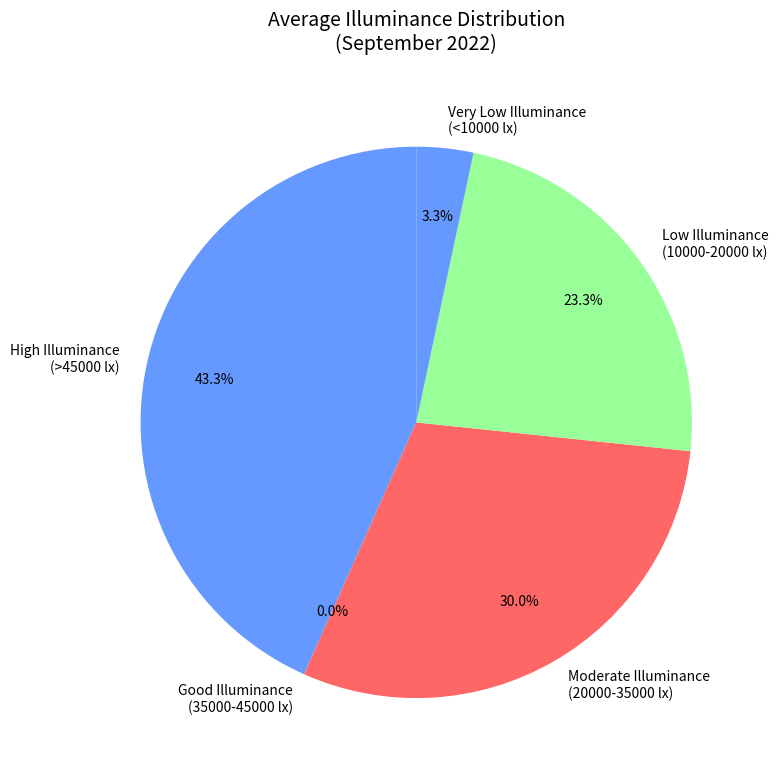

Is it true that 100 is 5% of the pie?

True